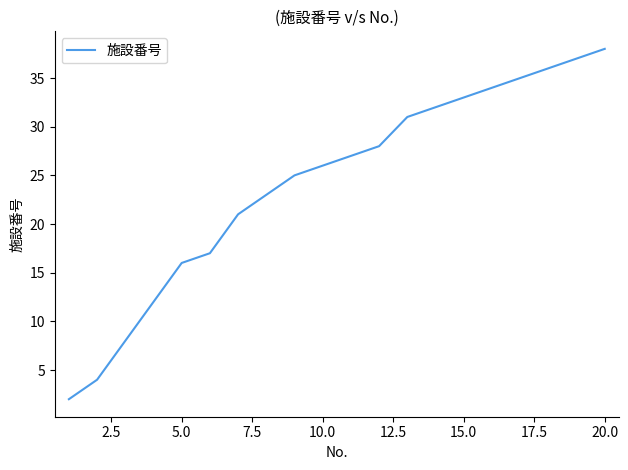

What is the difference between the maximum and minimum values?

36